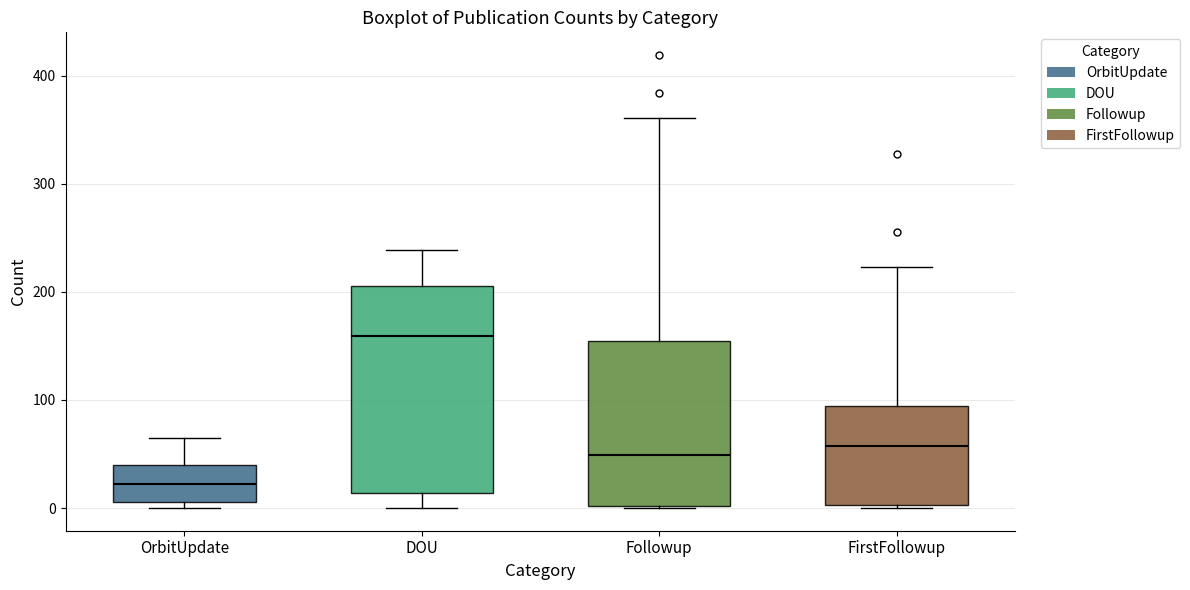

Reading left to right, transcribe this box plot: for each box, give where its median line is, the range the box spans, and where its two whiskers end, as read against the y-axis. The values are not printed on the chart, so give them approximately, as read against the axis.

OrbitUpdate: median 20, box 10 to 40, whiskers 0 to 70
DOU: median 160, box 10 to 210, whiskers 0 to 240
Followup: median 50, box 0 to 150, whiskers 0 to 360
FirstFollowup: median 60, box 0 to 90, whiskers 0 to 220